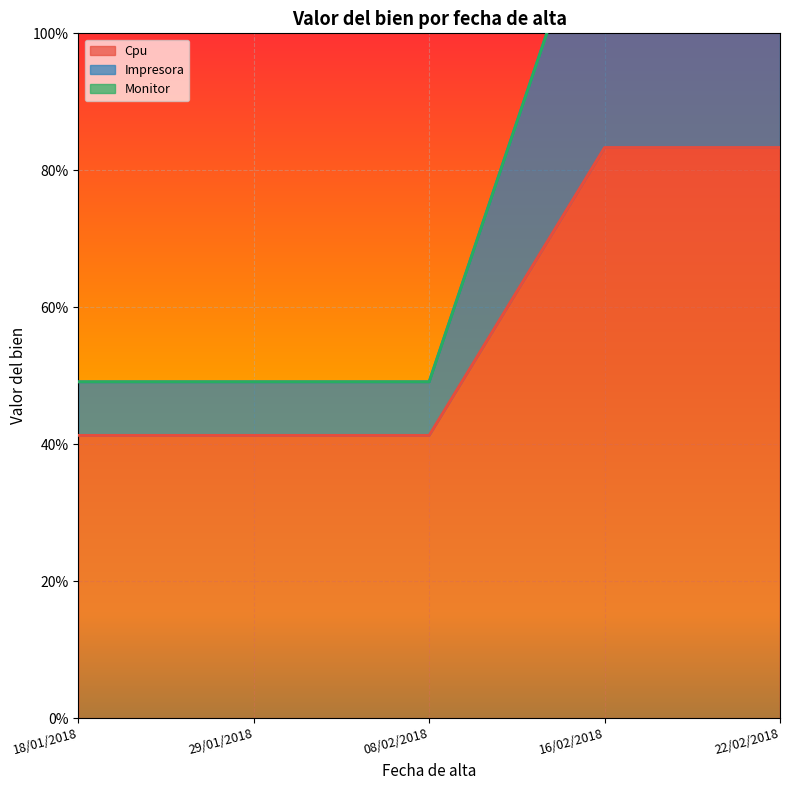

Is the value of Cpu at 18/01/2018 greater than the value of Impresora at 22/02/2018?

No